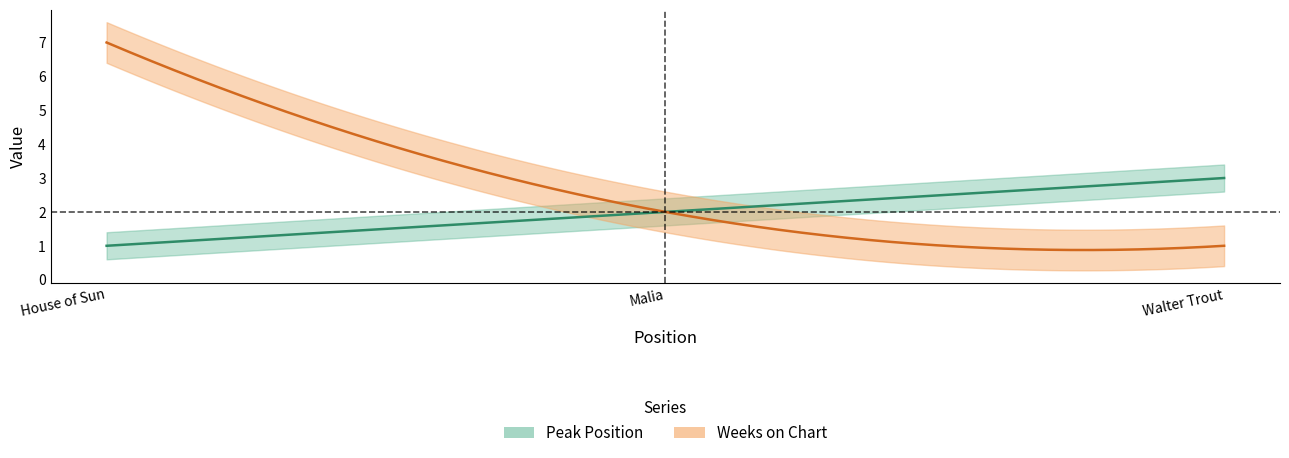

Between 2 and 1, which is larger?

2